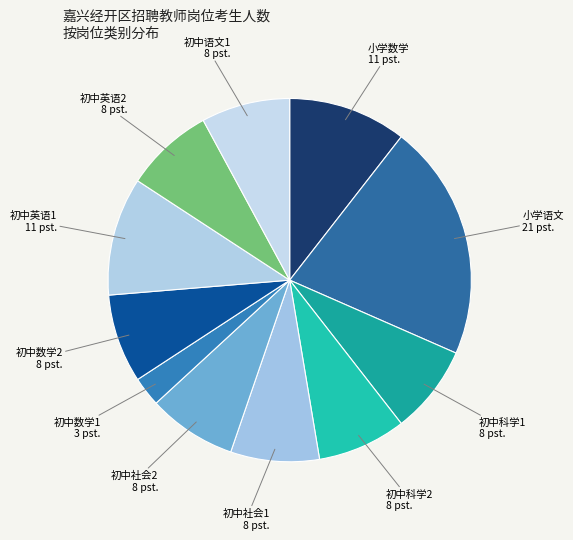

How many slices are in this pie chart?

11